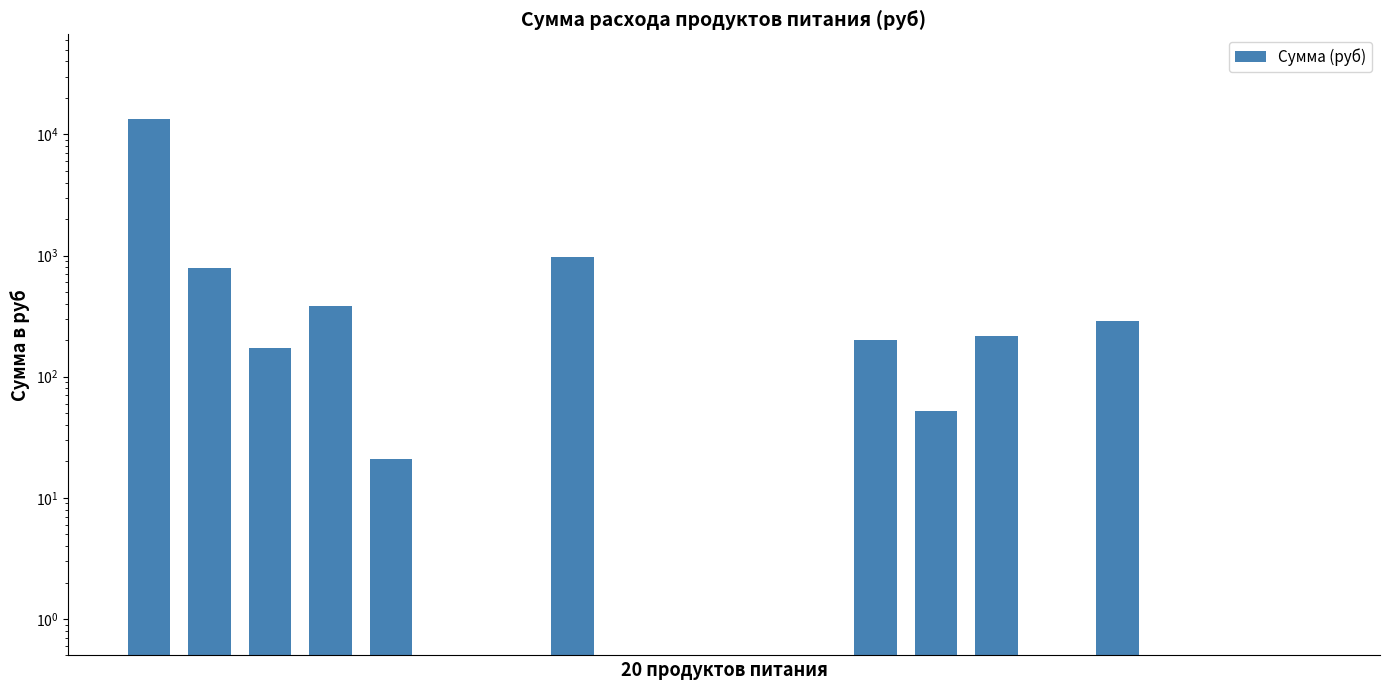

Reading left to right, what are all the values shown in this chart?

0=13398.0	1=795.4	2=174.0	3=382.8	4=20.9	5=0.5	6=0.5	7=981.4	8=0.5	9=0.5	10=0.5	11=0.5	12=200.1	13=52.2	14=217.5	15=0.5	16=285.9	17=0.5	18=0.5	19=0.5